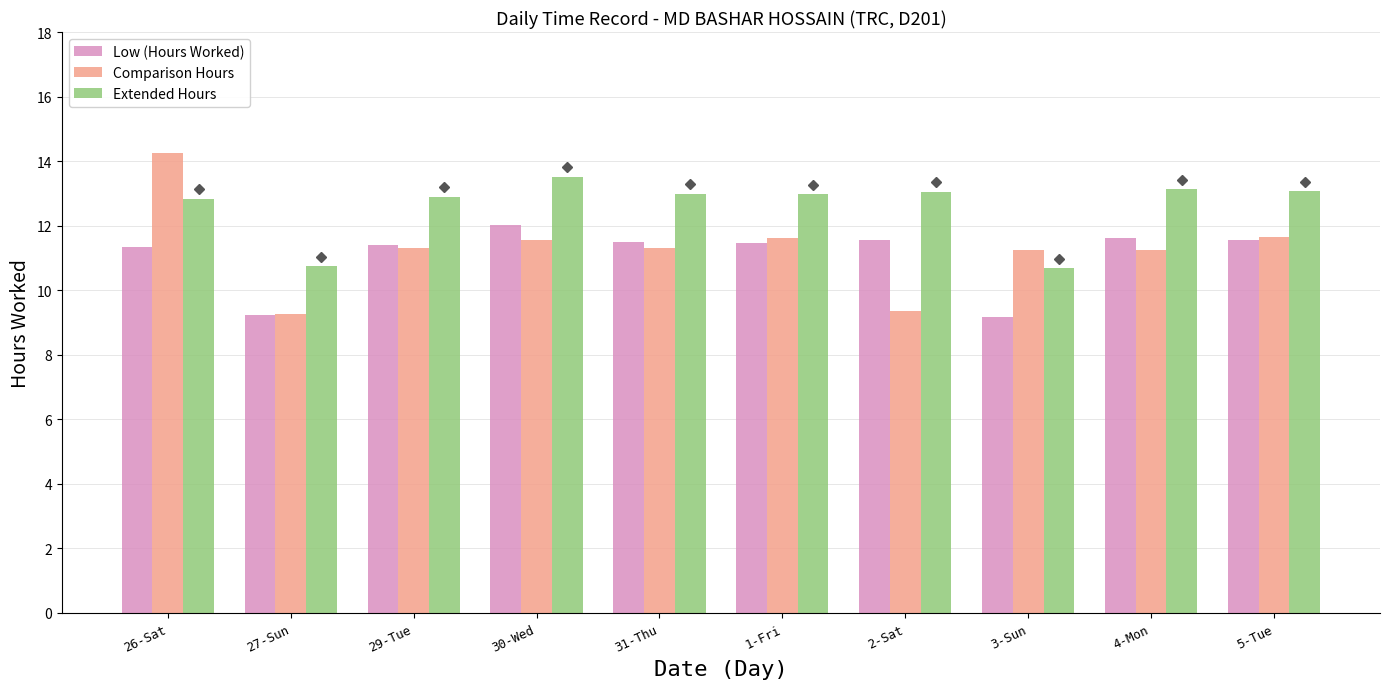

Which series has the largest total across all categories?

Extended Hours